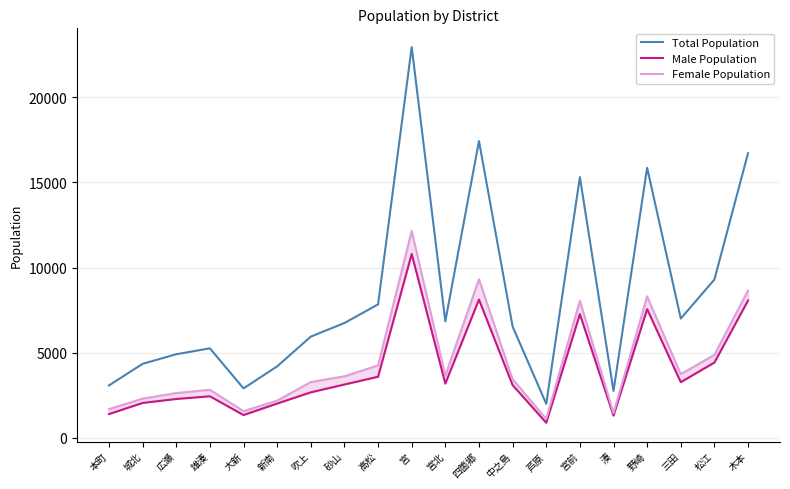

How many values in the Female Population series are below 3614?

10